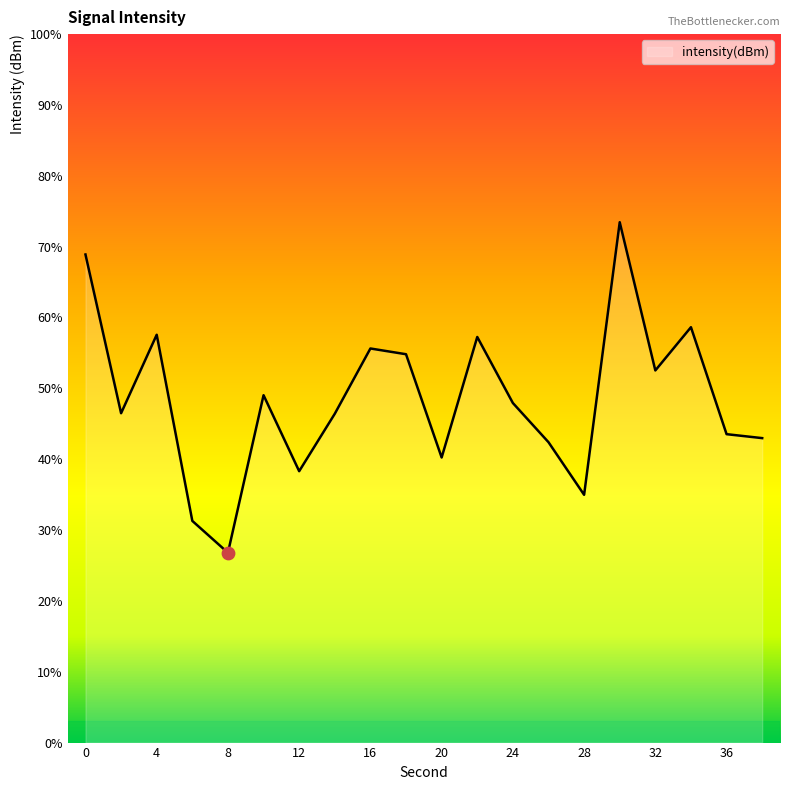

What is the difference between the maximum and minimum values?

46.7